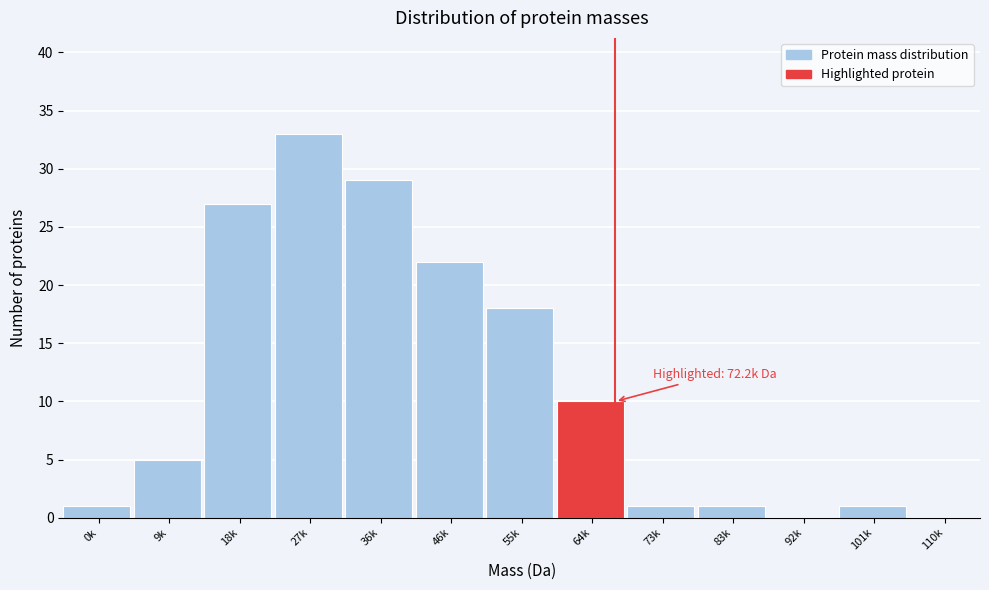

Reading left to right, transcribe all the data shown in this chart.

0k=1	9k=5	18k=27	27k=33	36k=29	46k=22	55k=18	64k=10	73k=1	83k=1	92k=0	101k=1	110k=0